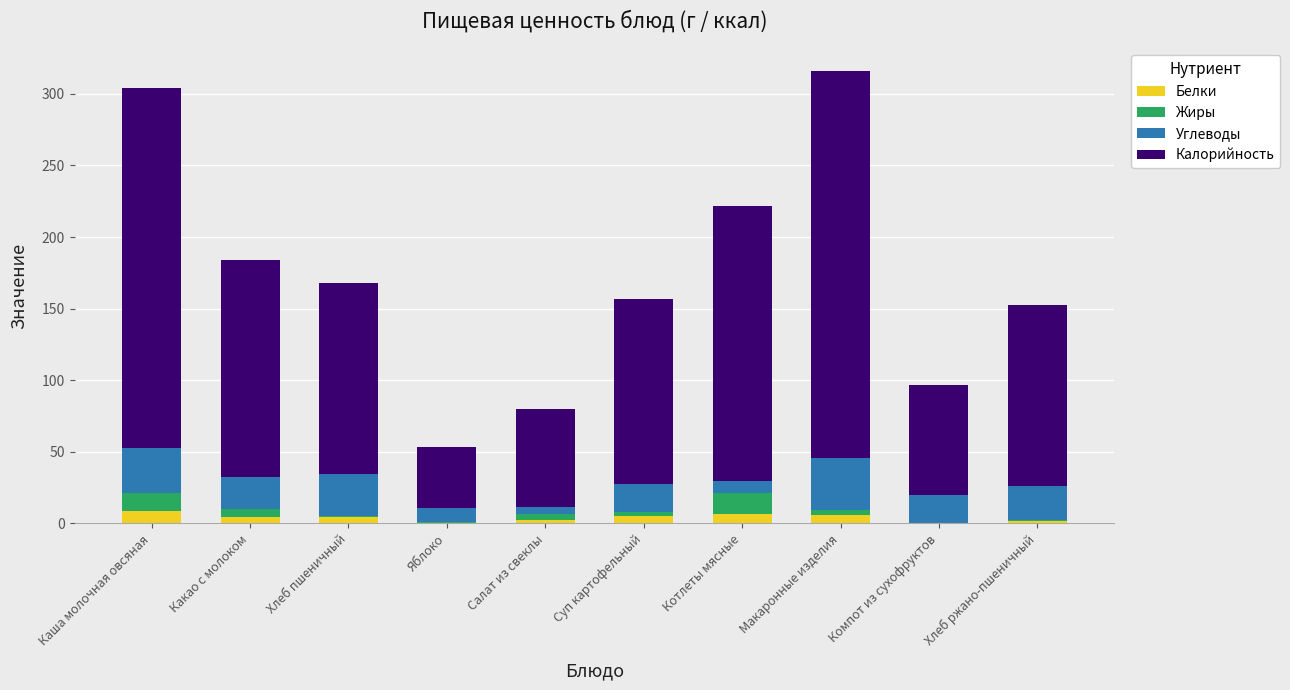

What is the highest value of the Белки series?

8.7